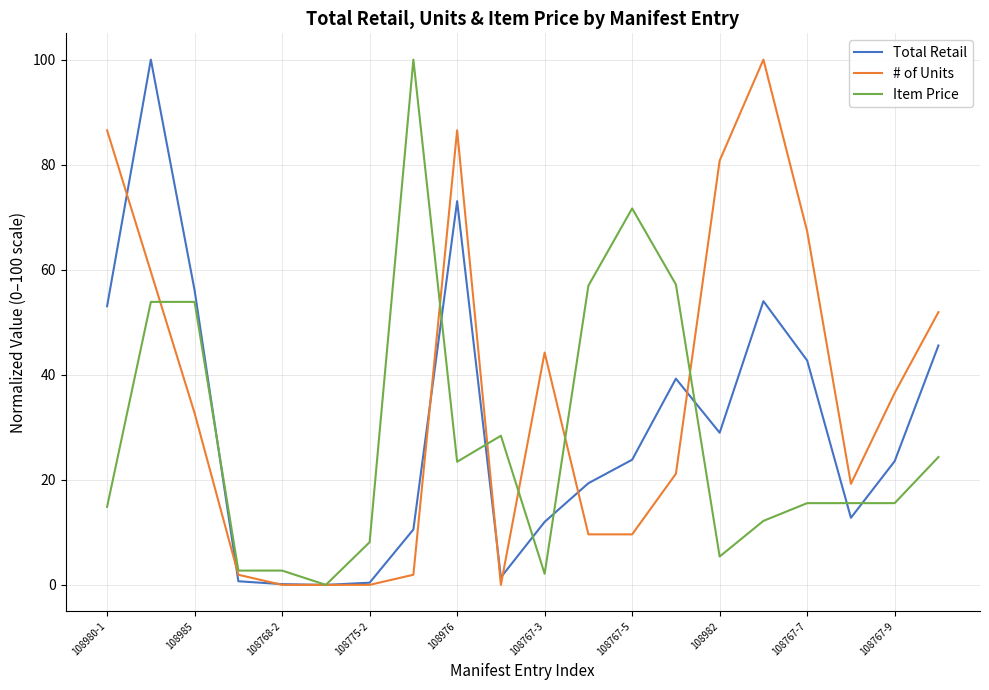

What is the difference between the maximum and minimum values in the Total Retail series?

100.0